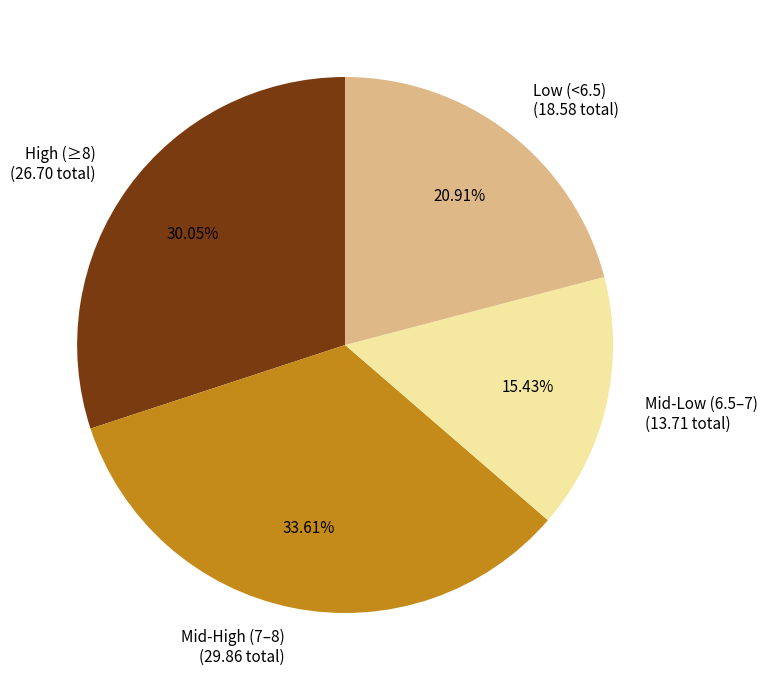

Rank the categories by value from highest to lowest.

Mid-High (7–8) (29.86 total), High (≥8) (26.70 total), Low (<6.5) (18.58 total), Mid-Low (6.5–7) (13.71 total)